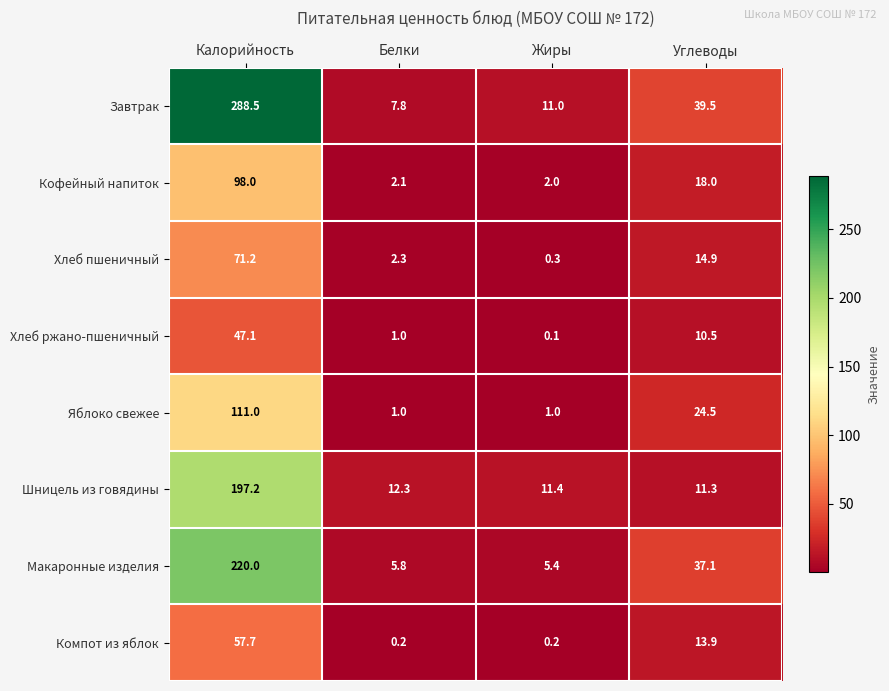

Which series has the widest spread of values?

Завтрак